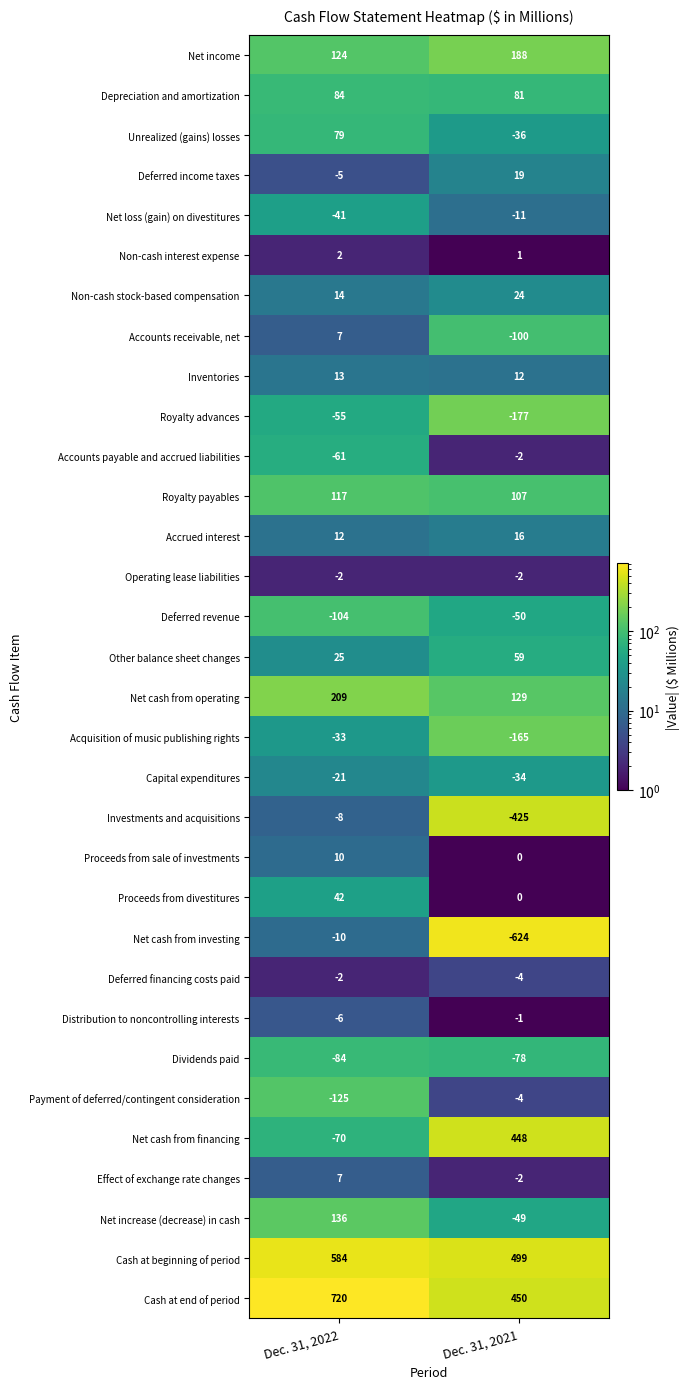

The Accrued interest series shows 5 at Dec. 31, 2022. True or false?

False